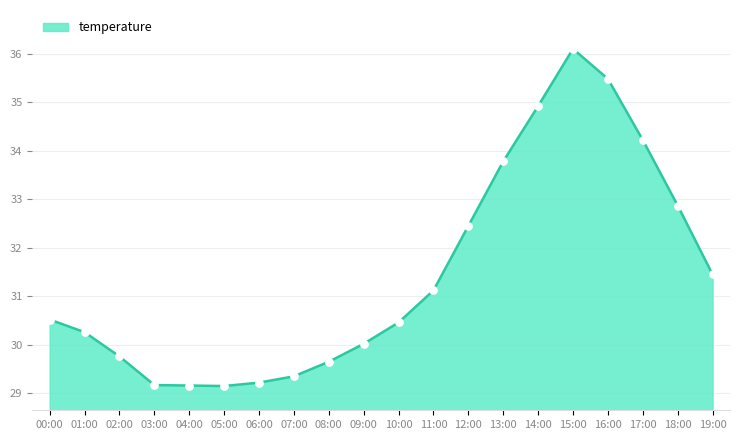

Which has a higher value, 07:00 or 06:00?

07:00